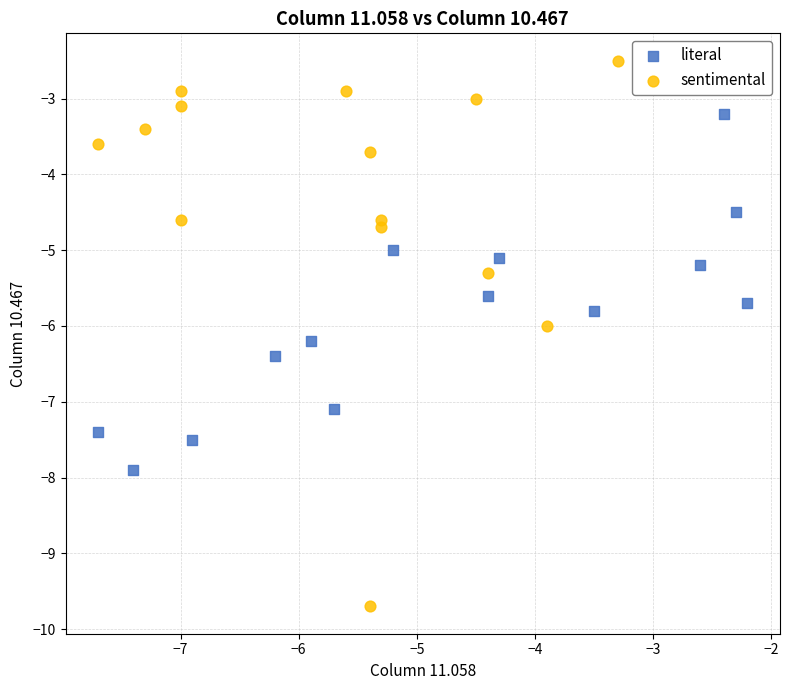

Which series contains the highest Y value?

sentimental